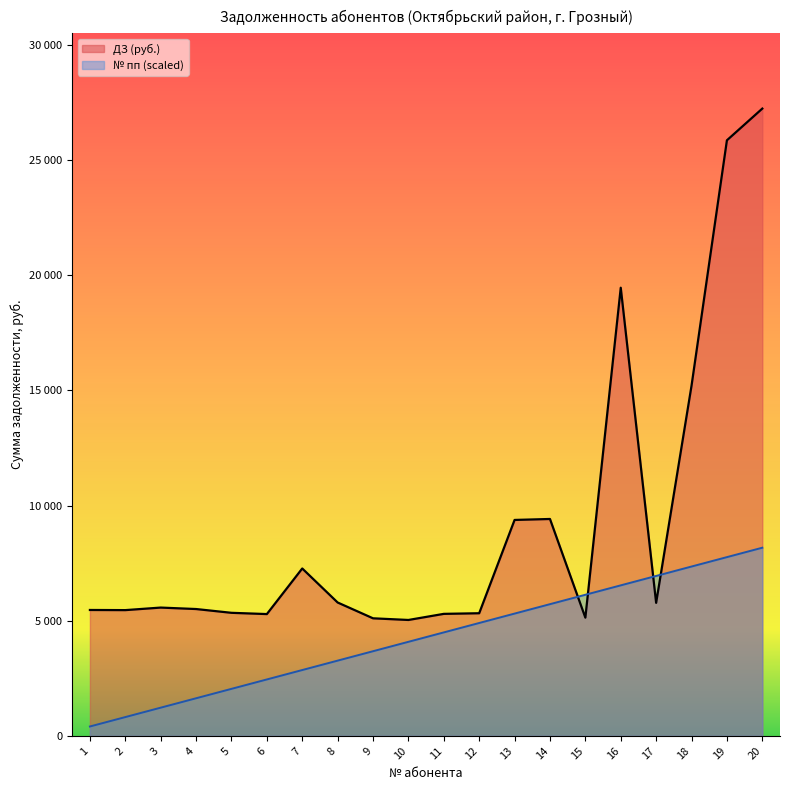

The value of № пп (x10) at 11 is 4493.3. True or false?

True